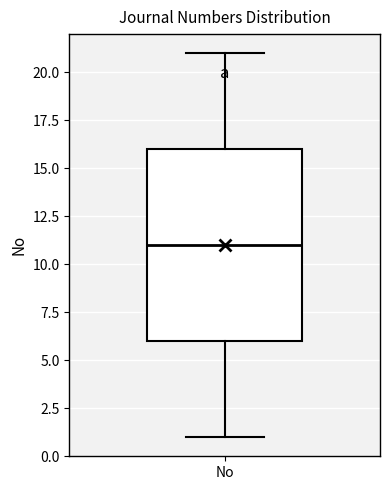

Transcribe this box plot: give where the median line is, the range the box spans, and where the two whiskers end, as read against the y-axis. The values are not printed on the chart, so give them approximately, as read against the axis.

median 11, box 6 to 16, whiskers 1 to 21